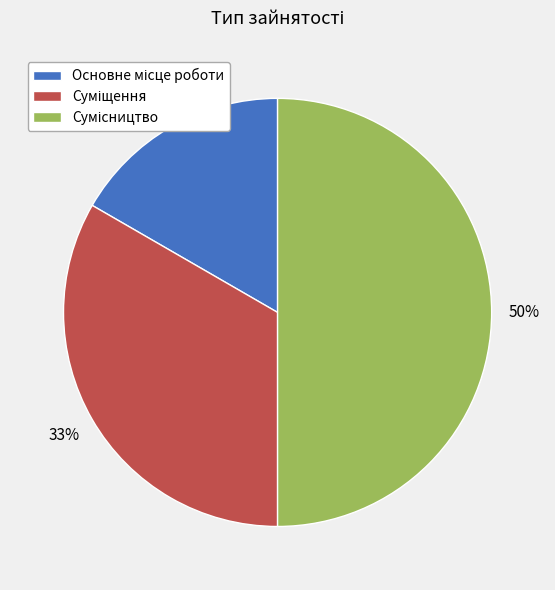

To the nearest percent, what is the average slice percentage?

33%